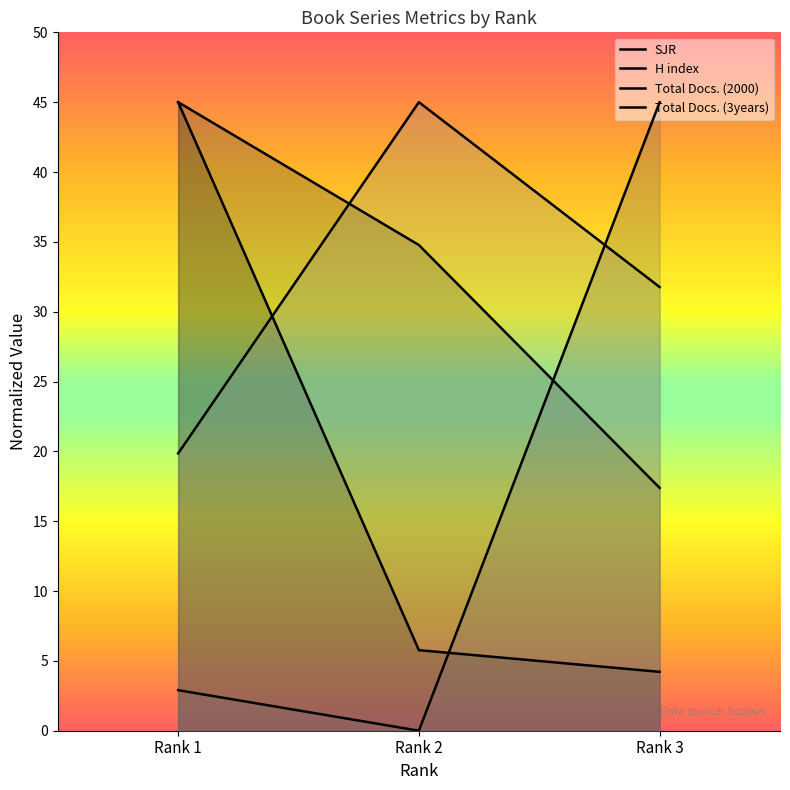

At which label is SJR closest to 24?

Rank 2